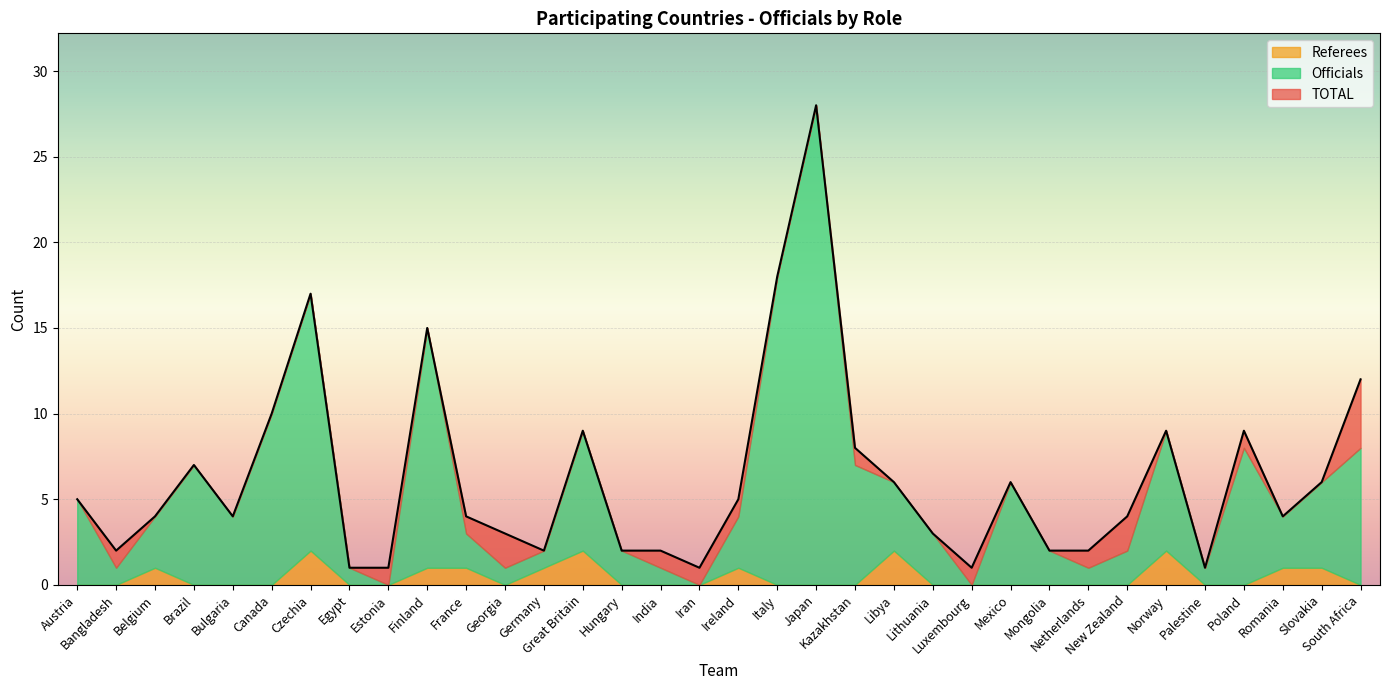

What position from the left is Hungary?

15